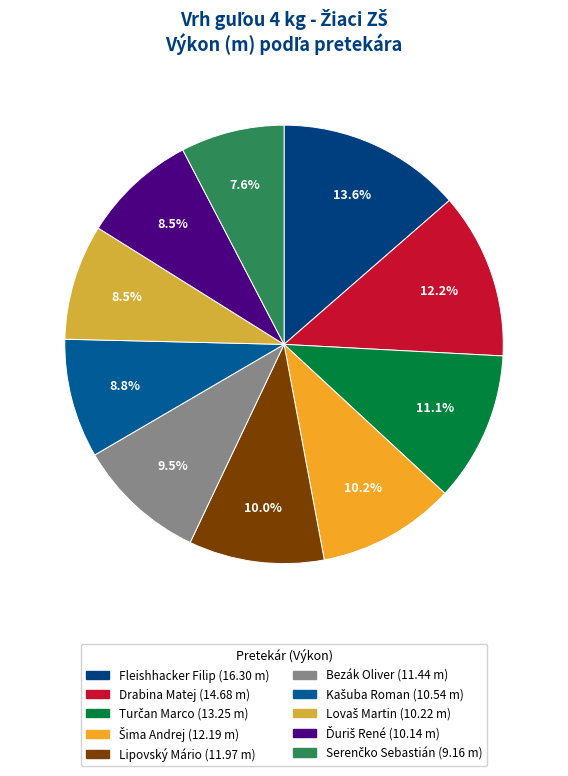

To the nearest percent, what is the combined percentage of Lipovský Mário and Drabina Matej?

22%